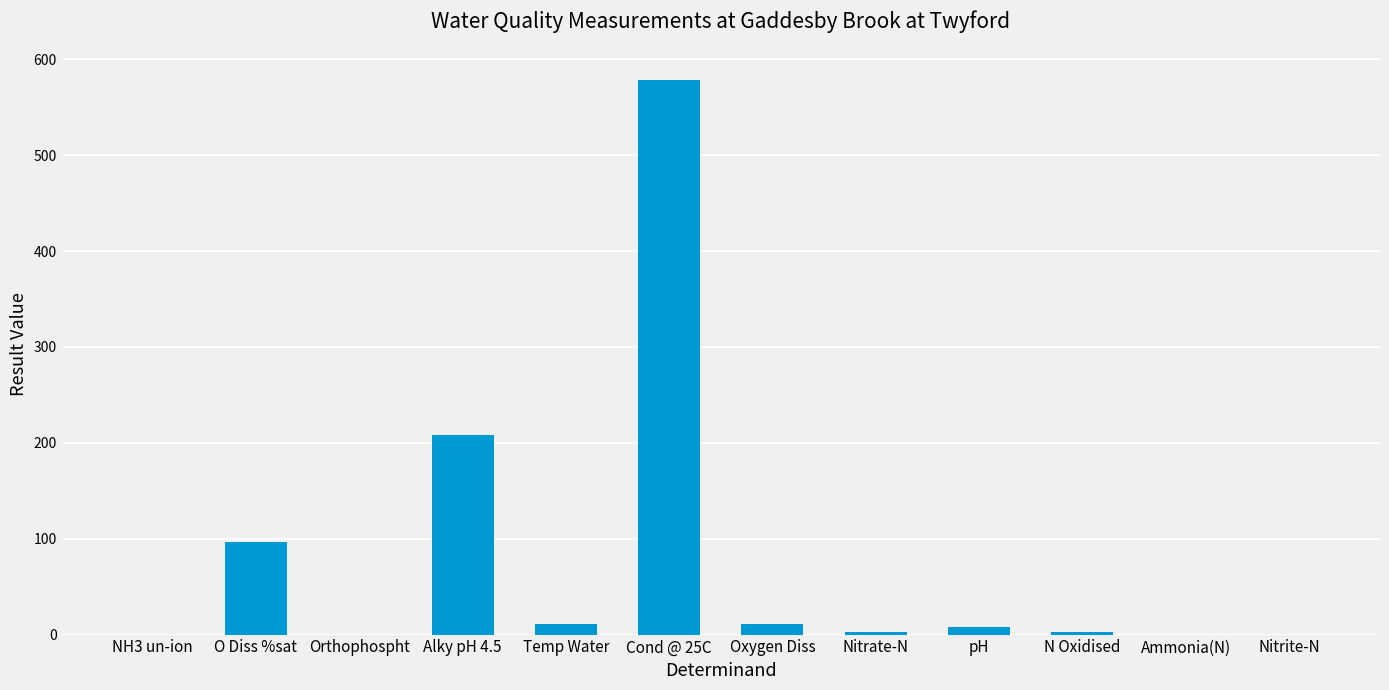

What is the change in value from Temp Water to Cond @ 25C?

+566.8